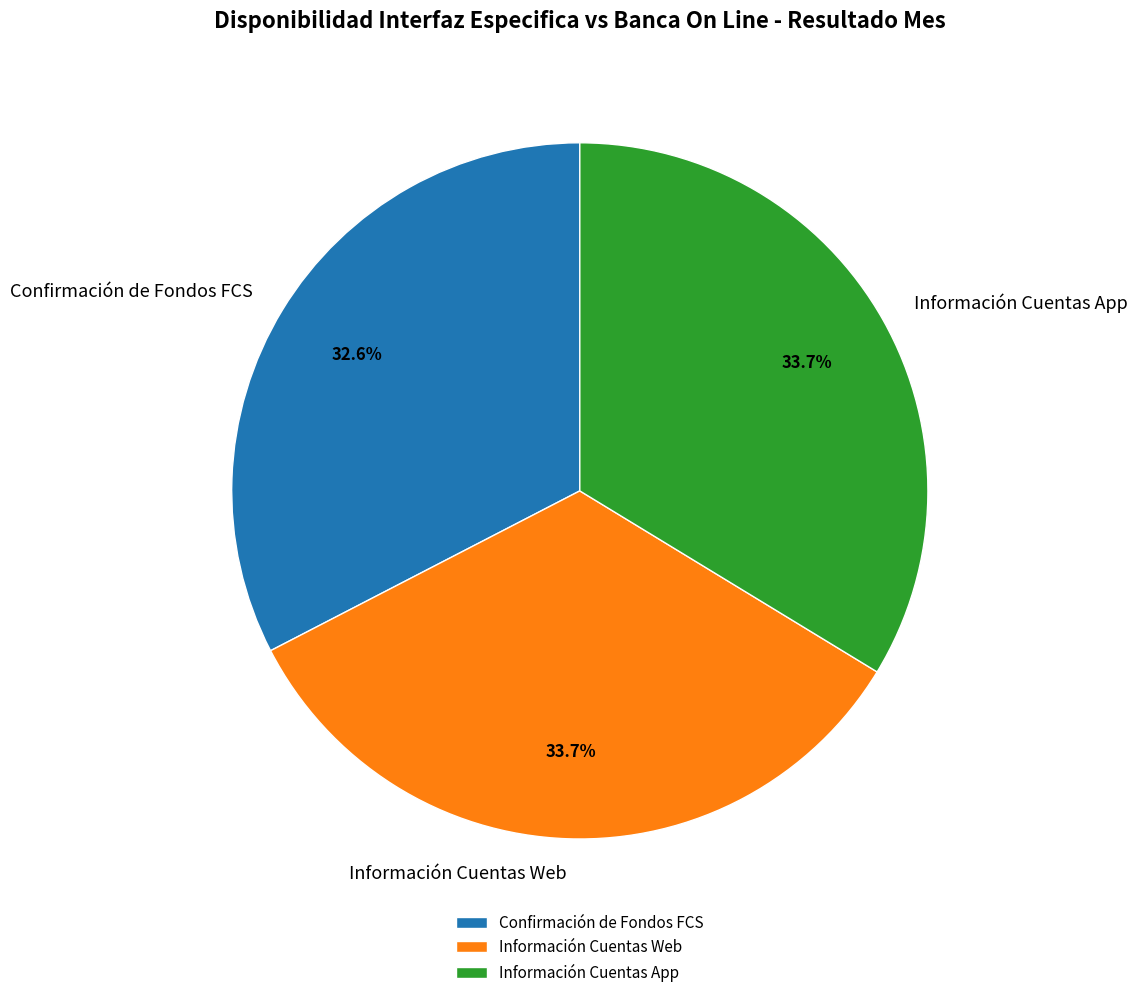

Count the number of slices in the pie.

3